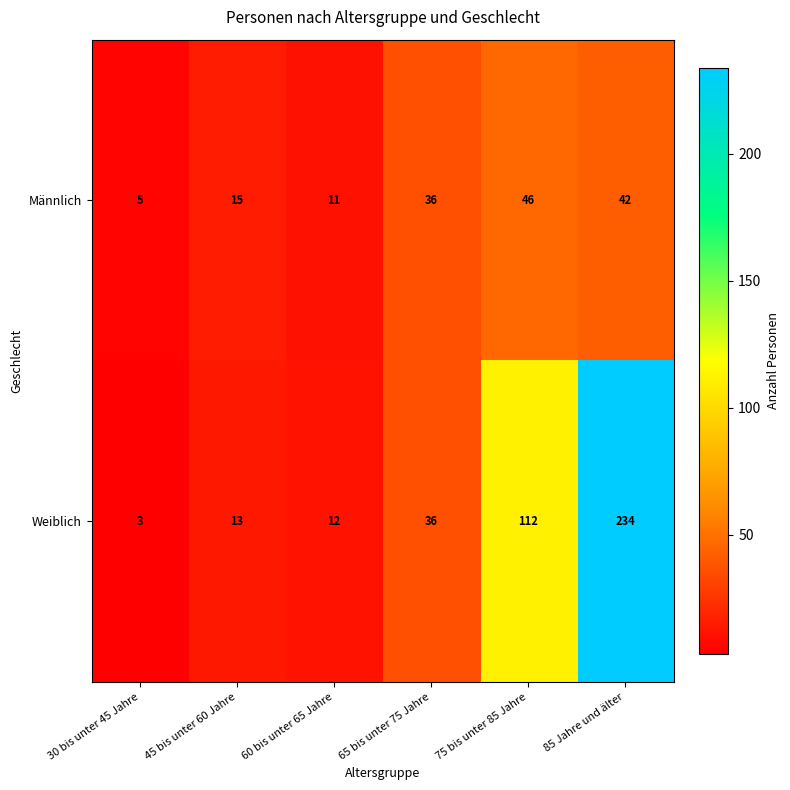

At which category does the chart reach its peak across all series?

85 Jahre und älter